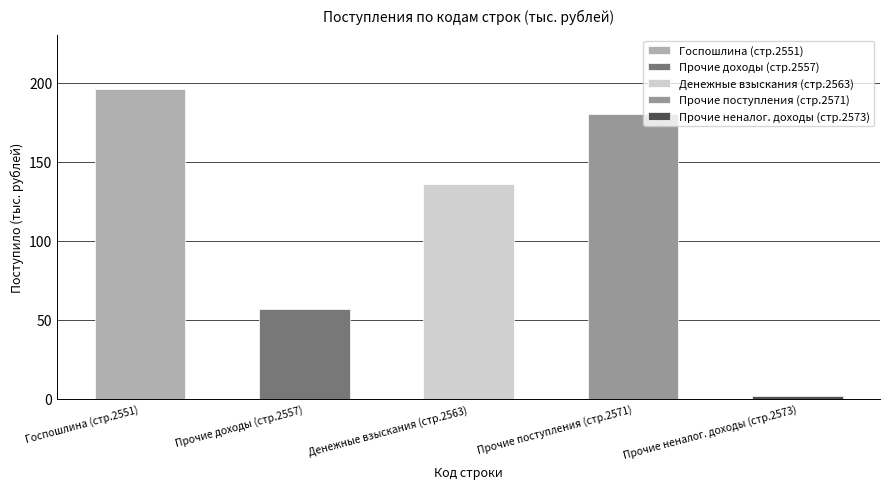

List the labels in order of value, smallest first.

2573, 2557, 2563, 2571, 2551